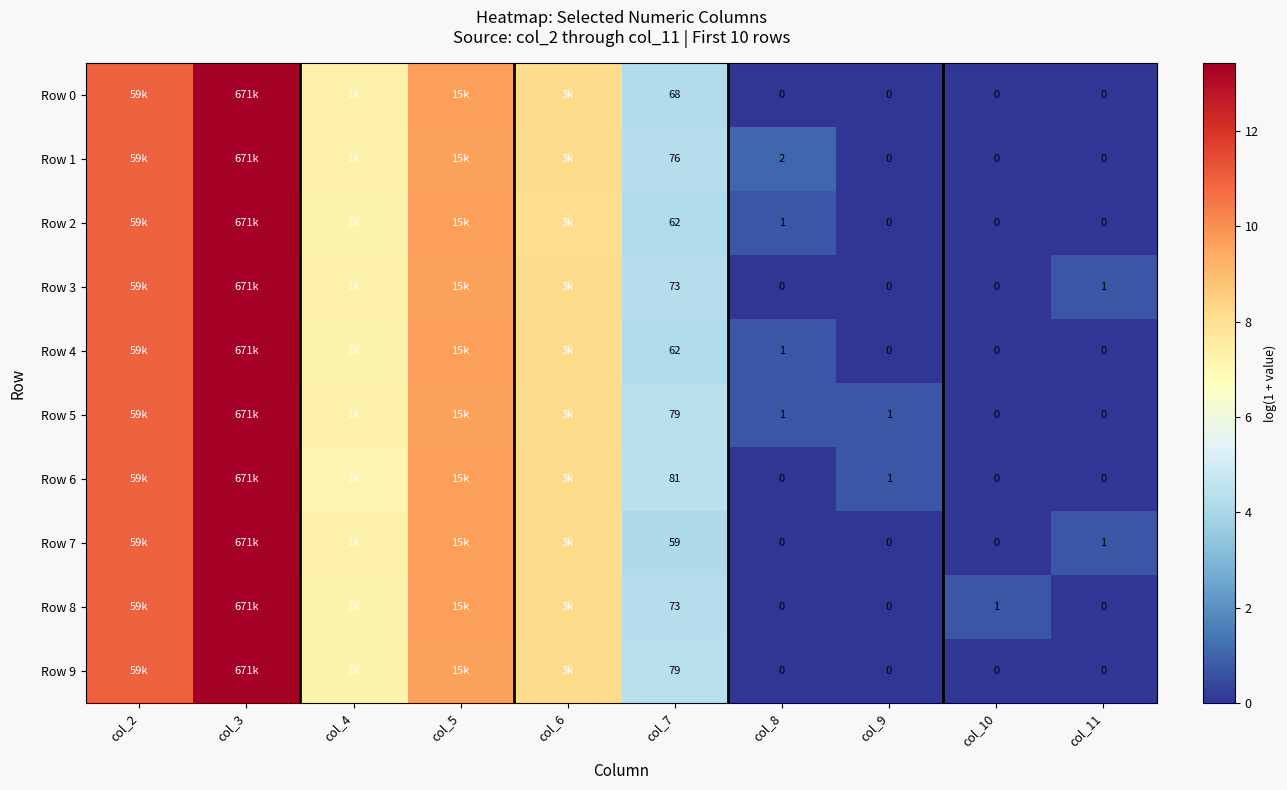

Where is Row 2 nearest to the value 6?

col_4